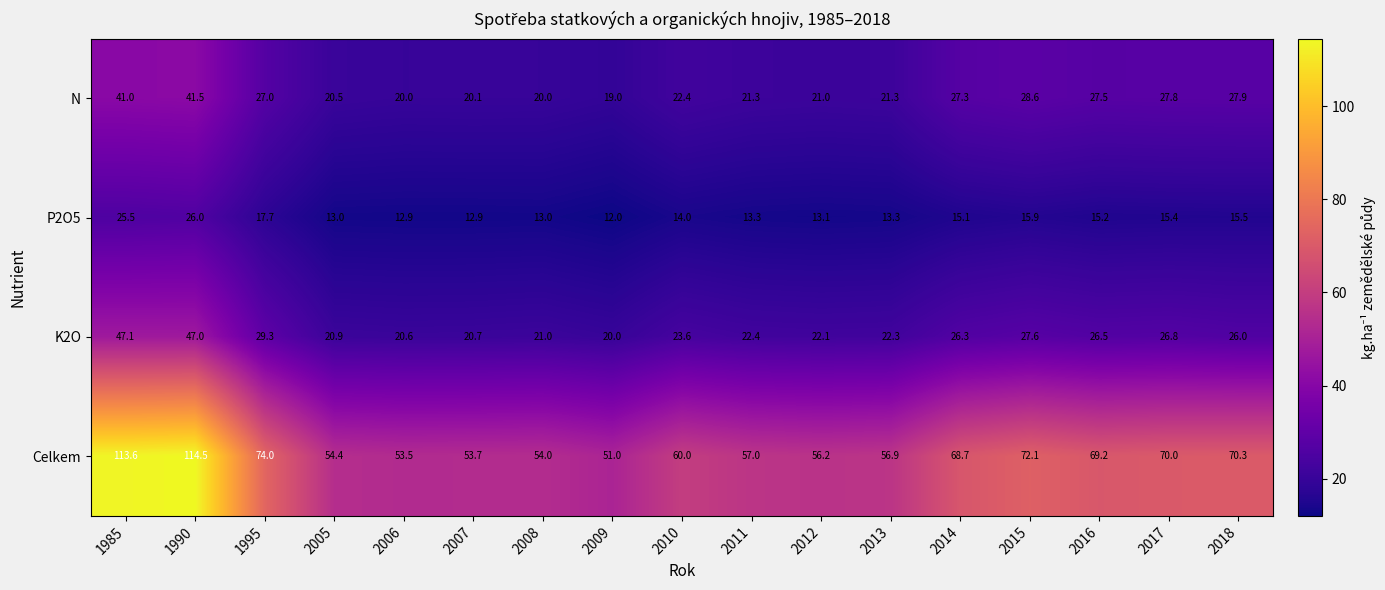

How many data points in Celkem are less than 60?

8